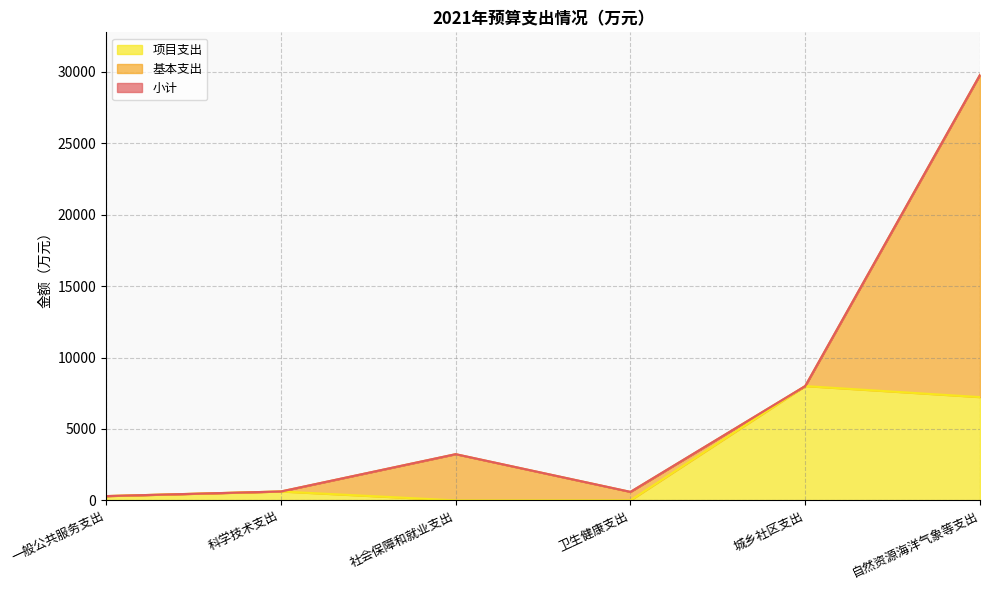

Which category has the lowest value in the 项目支出 series?

社会保障和就业支出